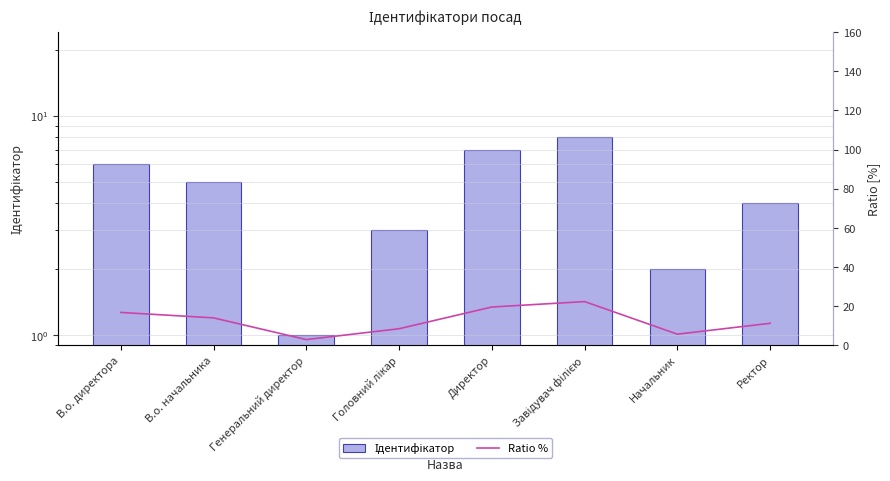

Reading left to right, extract all data points from this chart.

Ідентифікатор: 6.0	5.0	1.0	3.0	7.0	8.0	2.0	4.0
Ratio %: 16.7	13.9	2.8	8.3	19.4	22.2	5.6	11.1